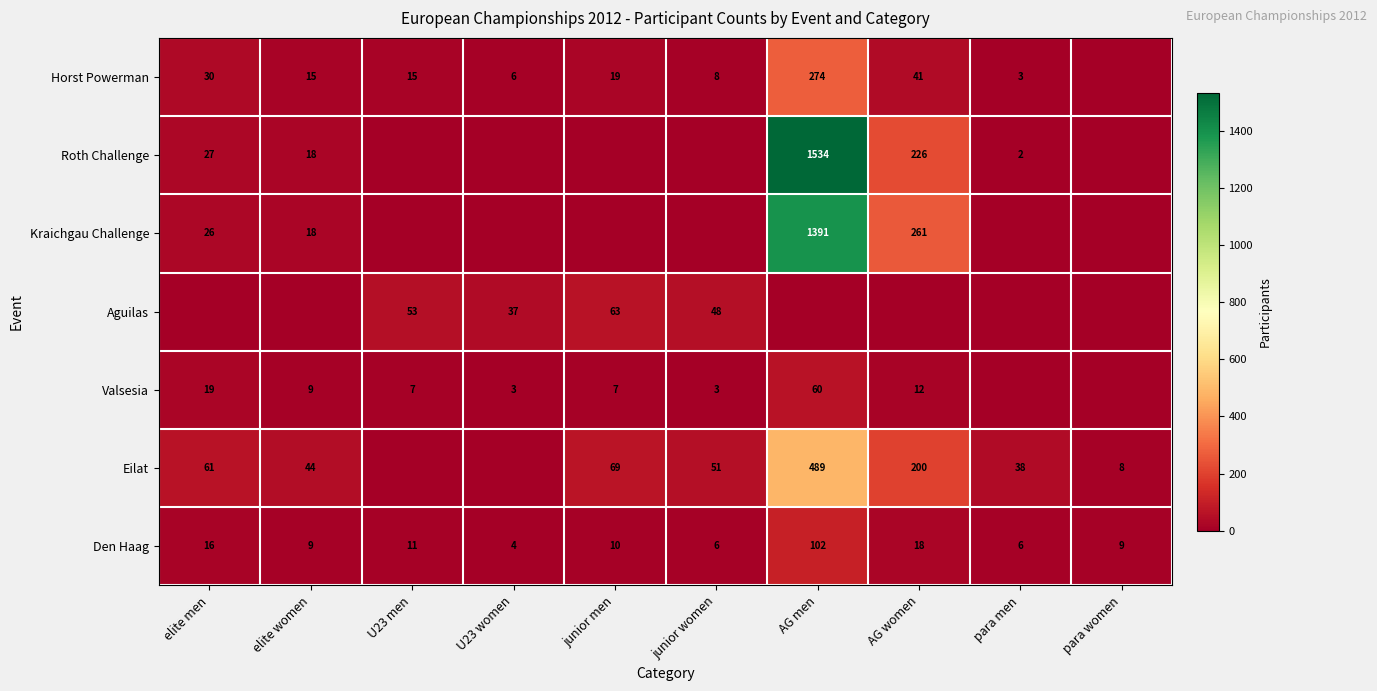

At which label is Den Haag closest to 53?

AG women